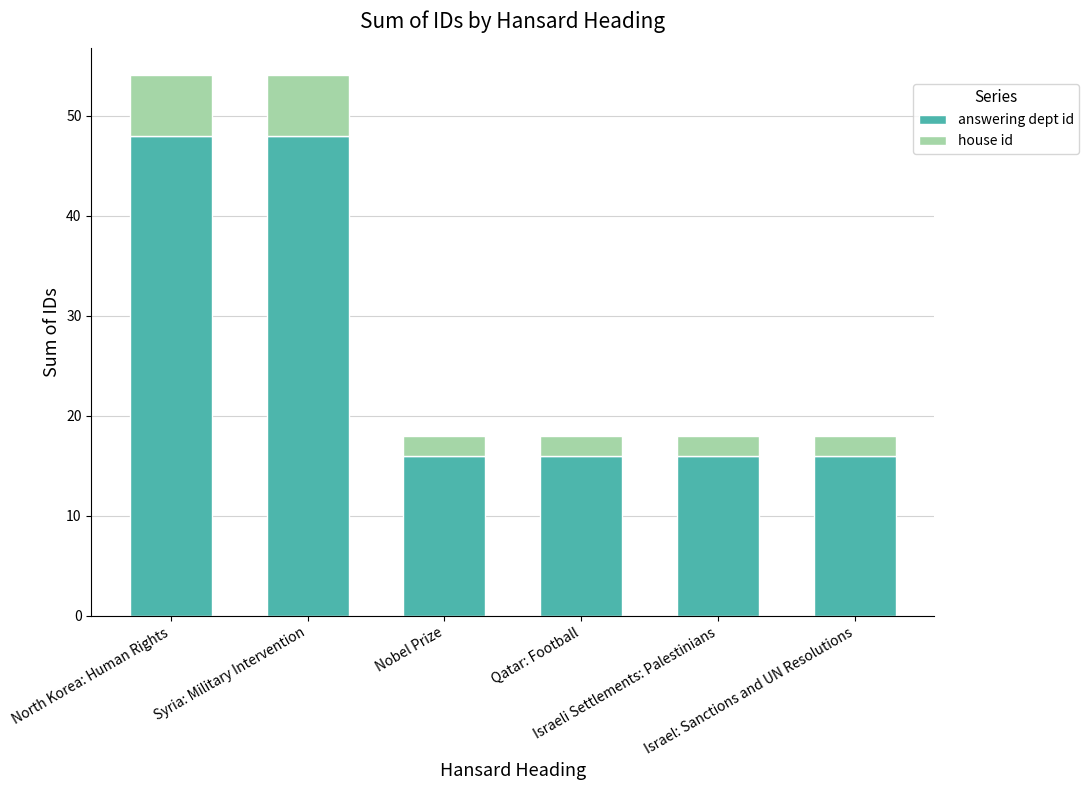

What is the maximum value for answering dept id?

48